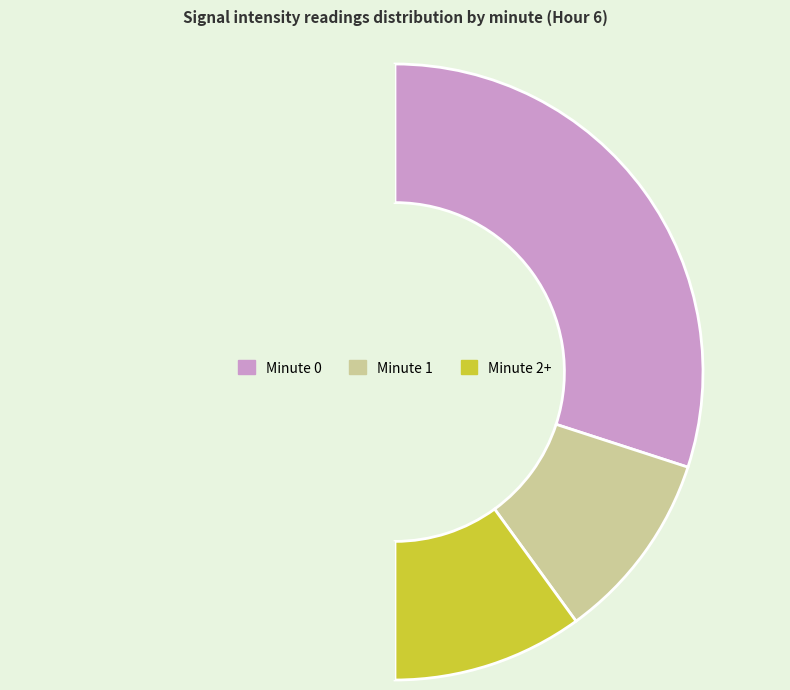

Does any single category account for the majority?

No